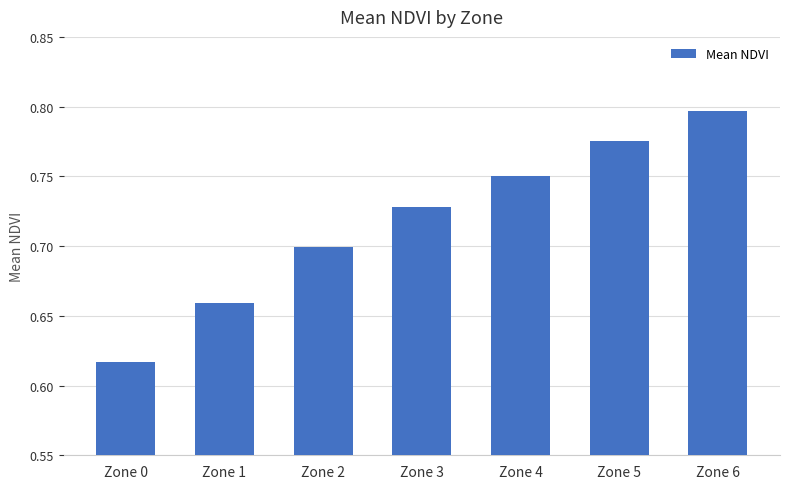

Where is the data nearest to the value 0?

Zone 0